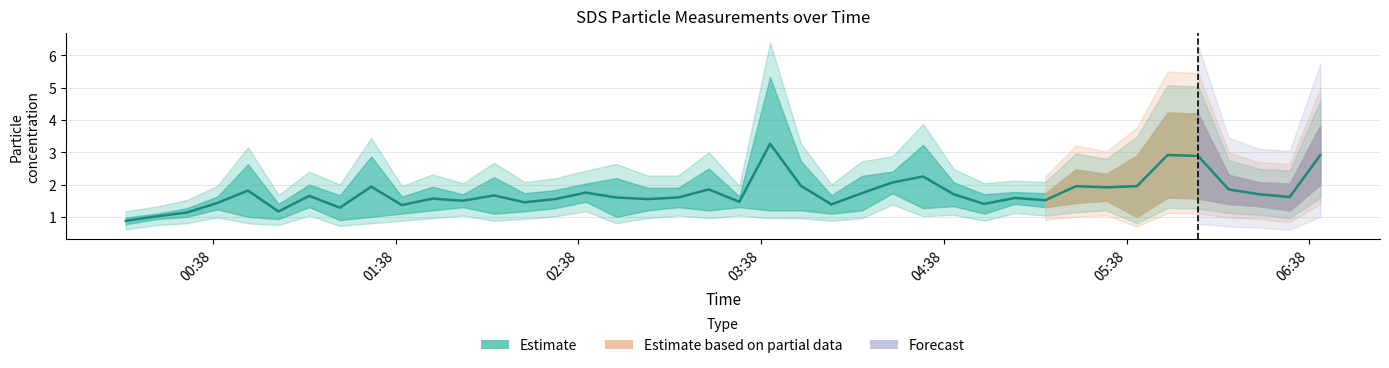

How many points are lower than both their immediate neighbors (excluding endpoints)?

12